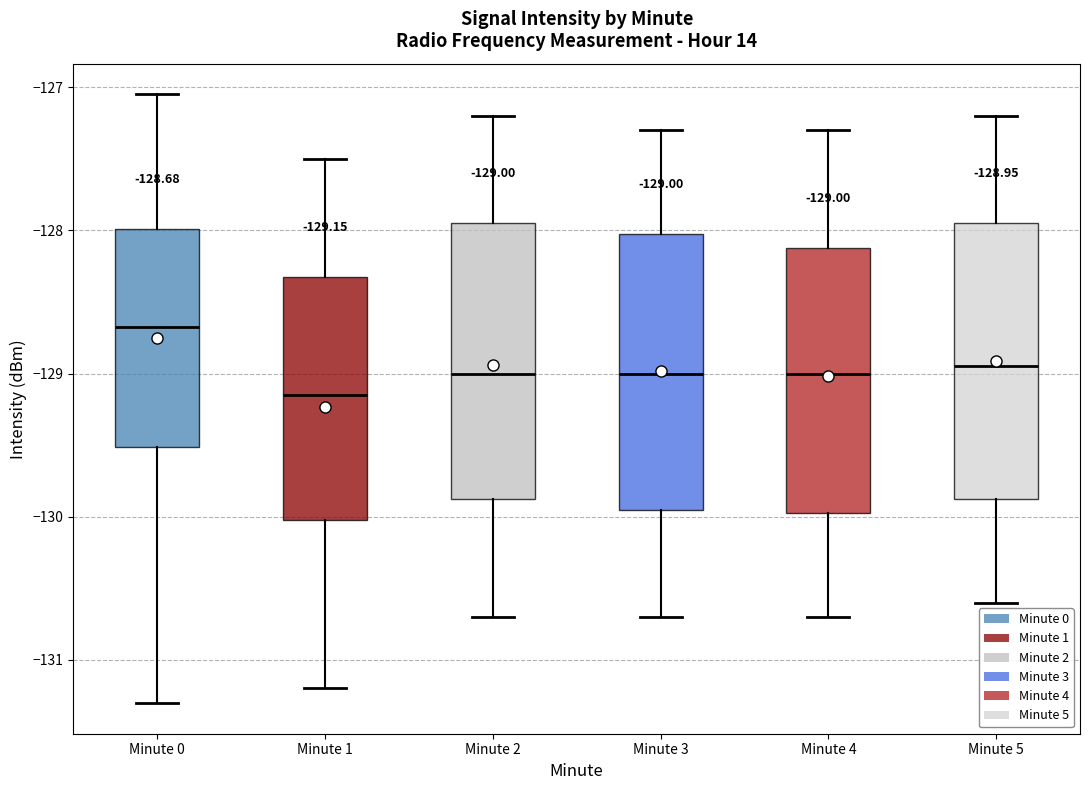

Which box's median line is the highest?

Minute 0